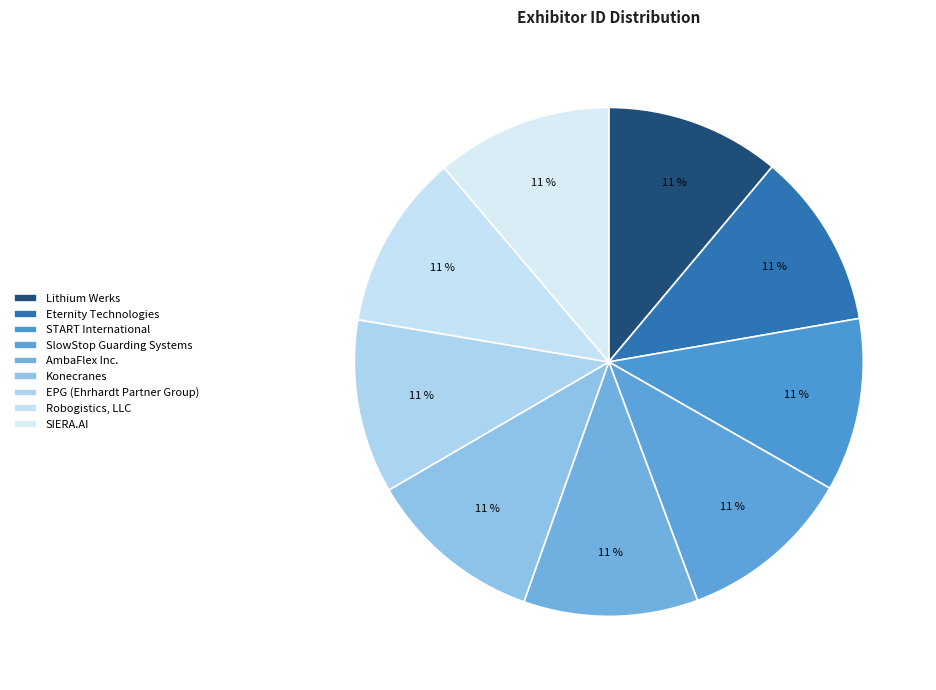

What is the largest slice in the pie chart?

SIERA.AI